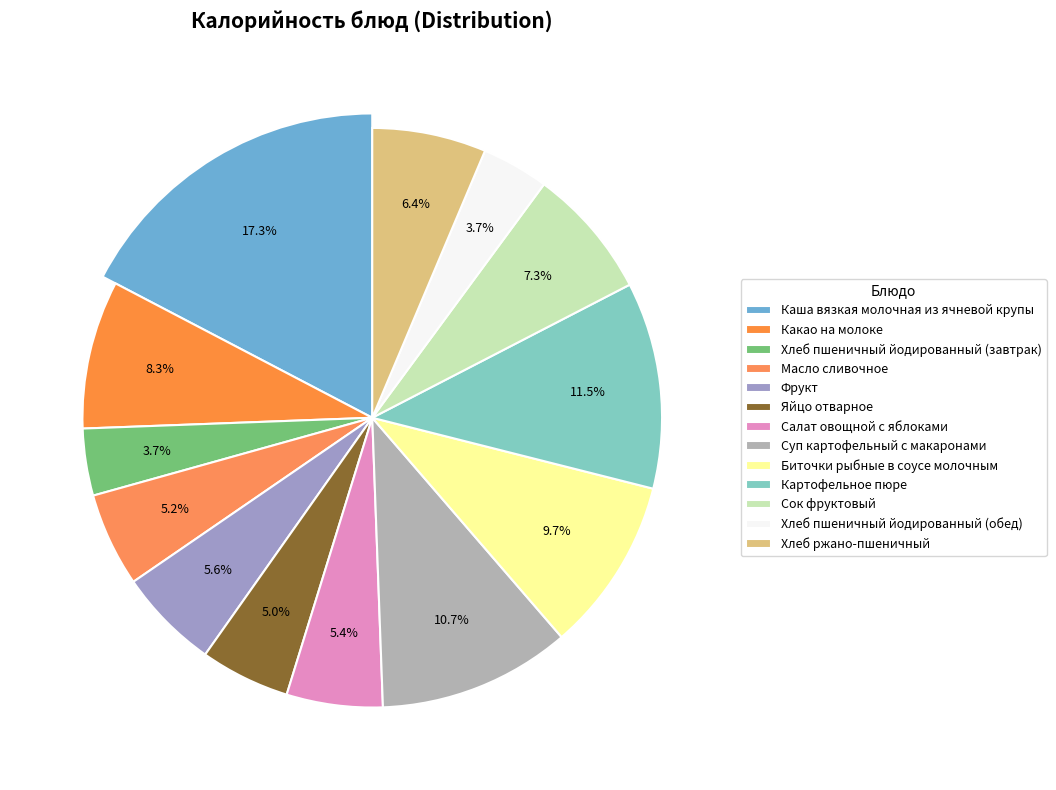

To the nearest percent, what percentage of the pie is Каша вязкая молочная из ячневой крупы?

17%